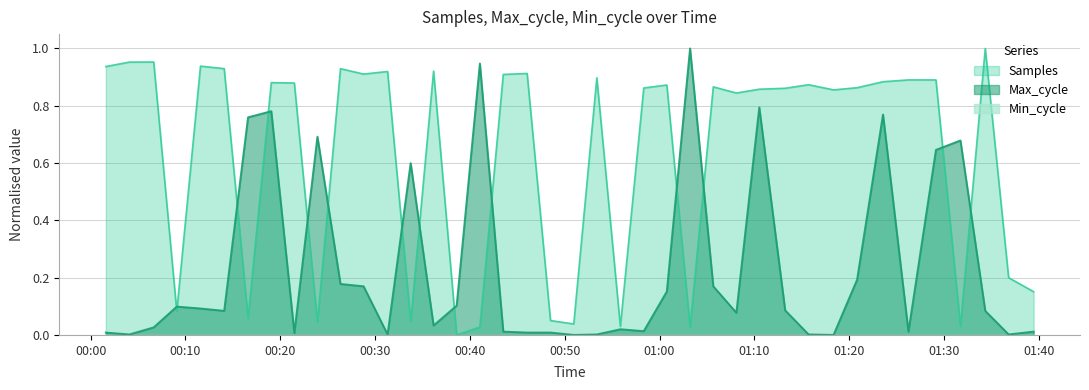

Which series has the largest total across all categories?

Samples